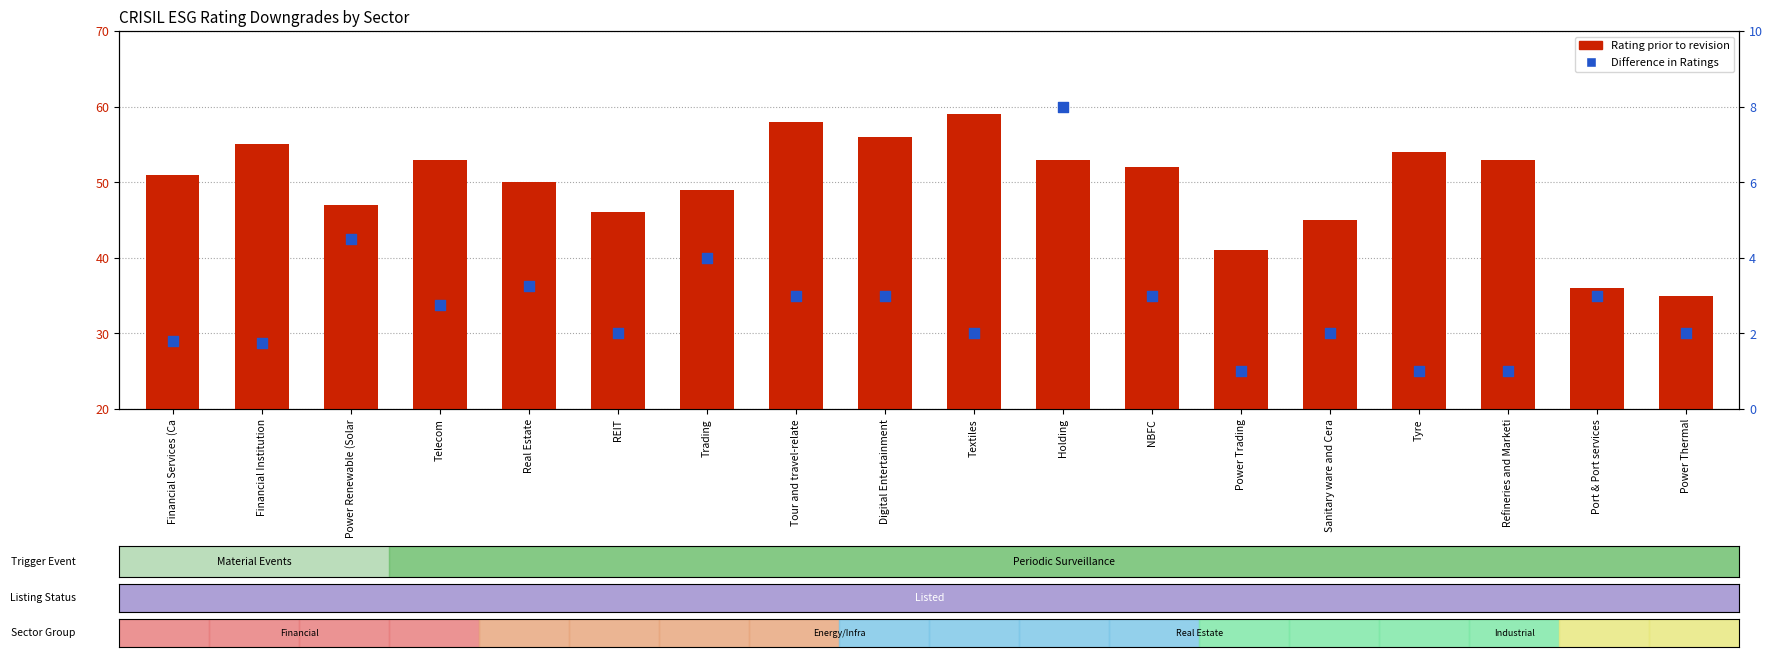

Which series contains the lowest Y value?

Difference in Ratings